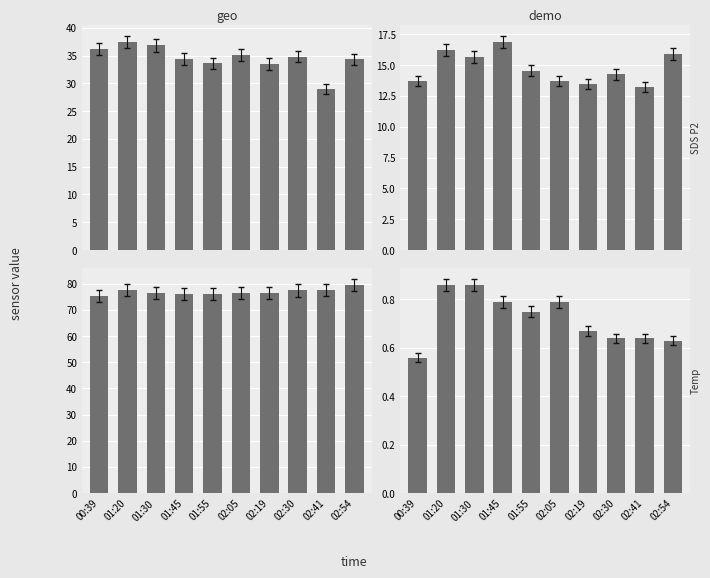

Which series has the largest range (max minus min)?

SDS P1